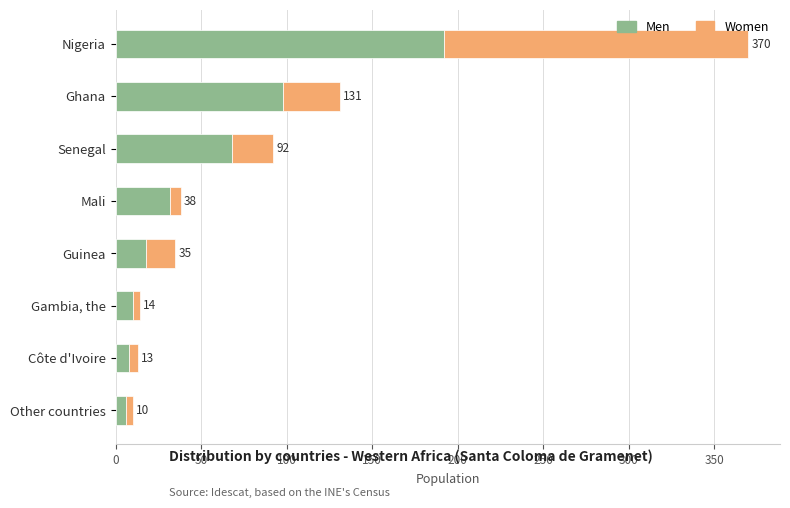

What are all the series names shown in the legend?

Men, Women